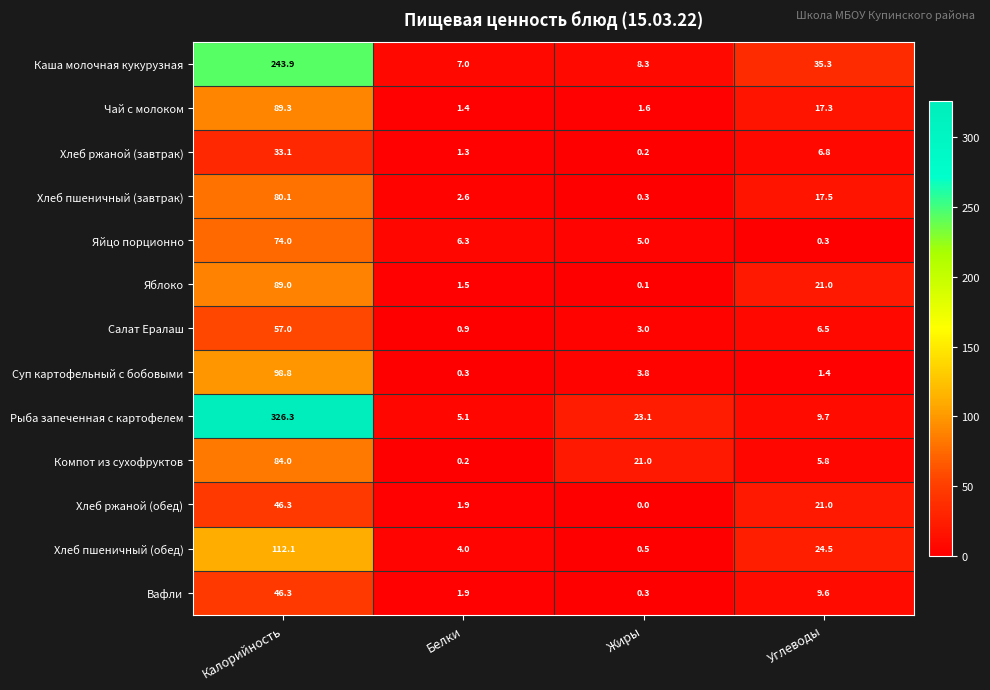

What is the spread (max minus min) of values at Углеводы?

35.0